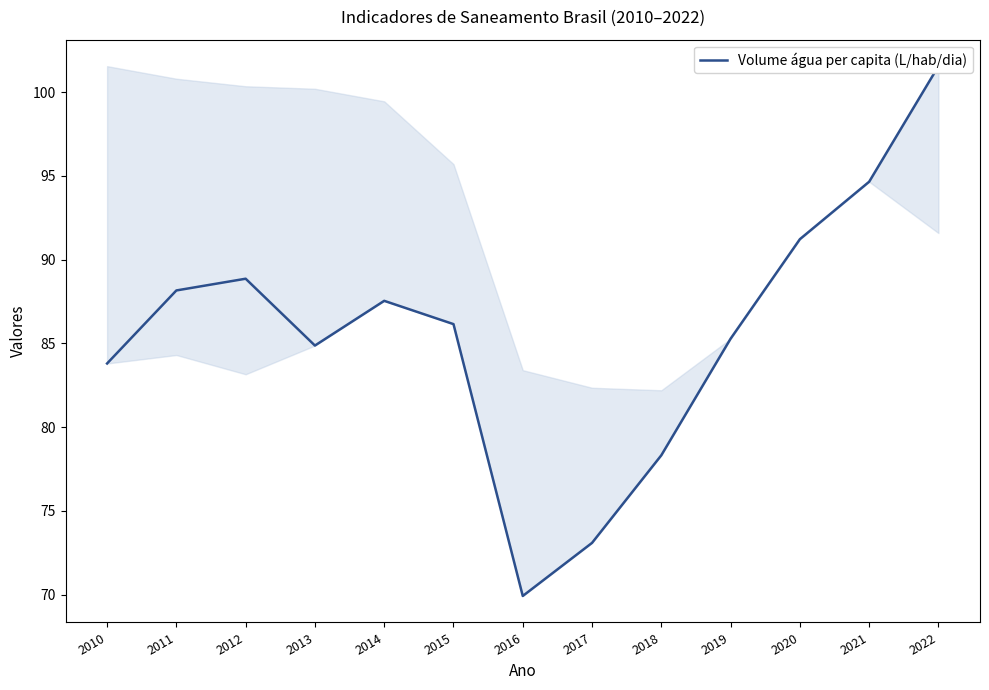

Where is the first local minimum?

2013